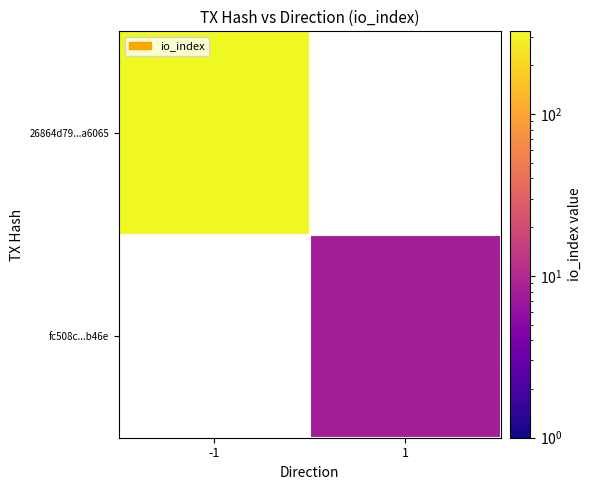

What is the maximum value shown in the chart?

324.0